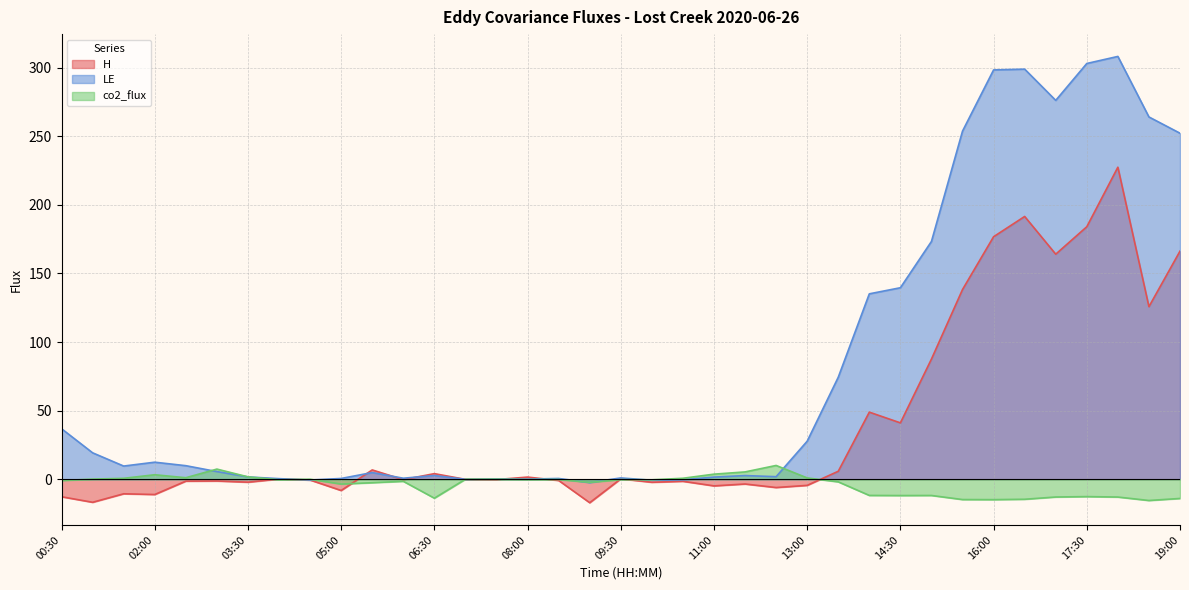

Where is the first local maximum for H?

01:30